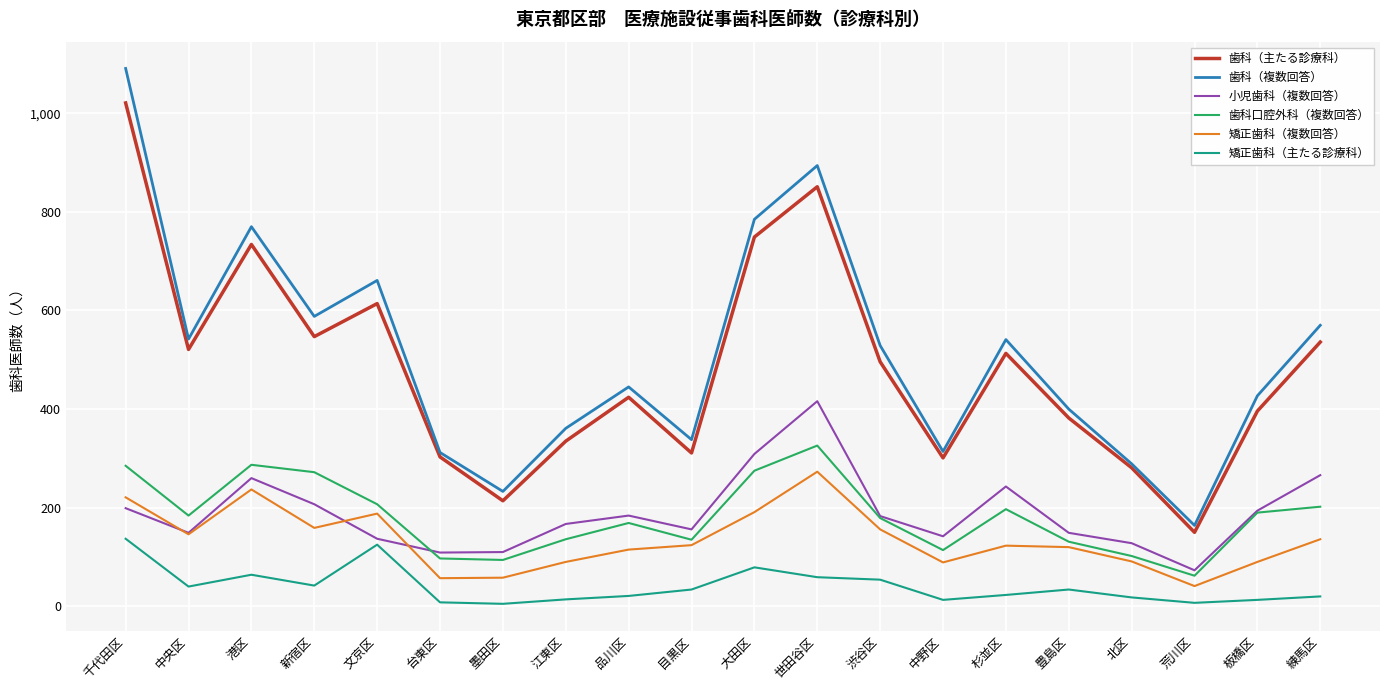

The 小児歯科（複数回答） series shows 128 at 北区. True or false?

True